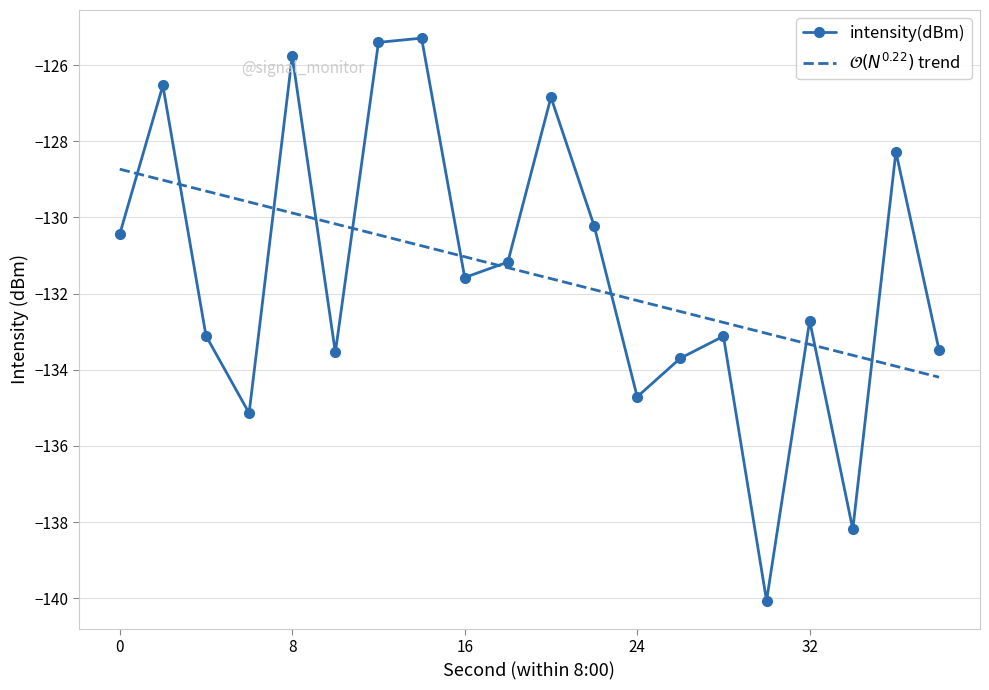

What are all the series names shown in the legend?

intensity(dBm), $\mathcal{O}(N^{0.22})$ trend